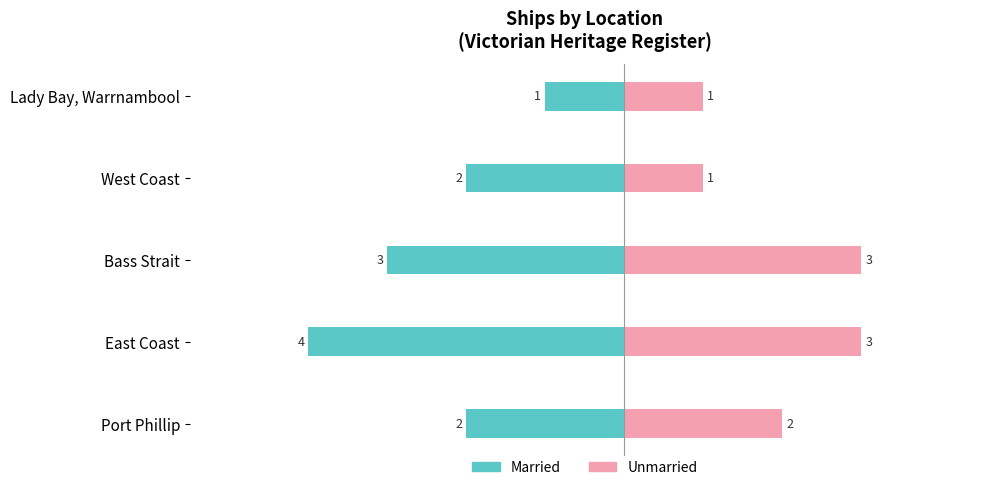

How many categories are shown in the chart?

5